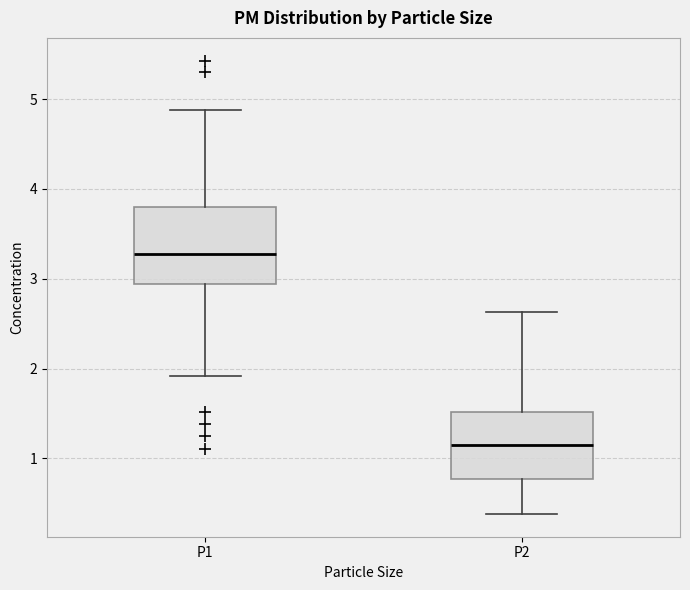

Comparing the boxes themselves (not the whiskers), which one is the tallest?

P1